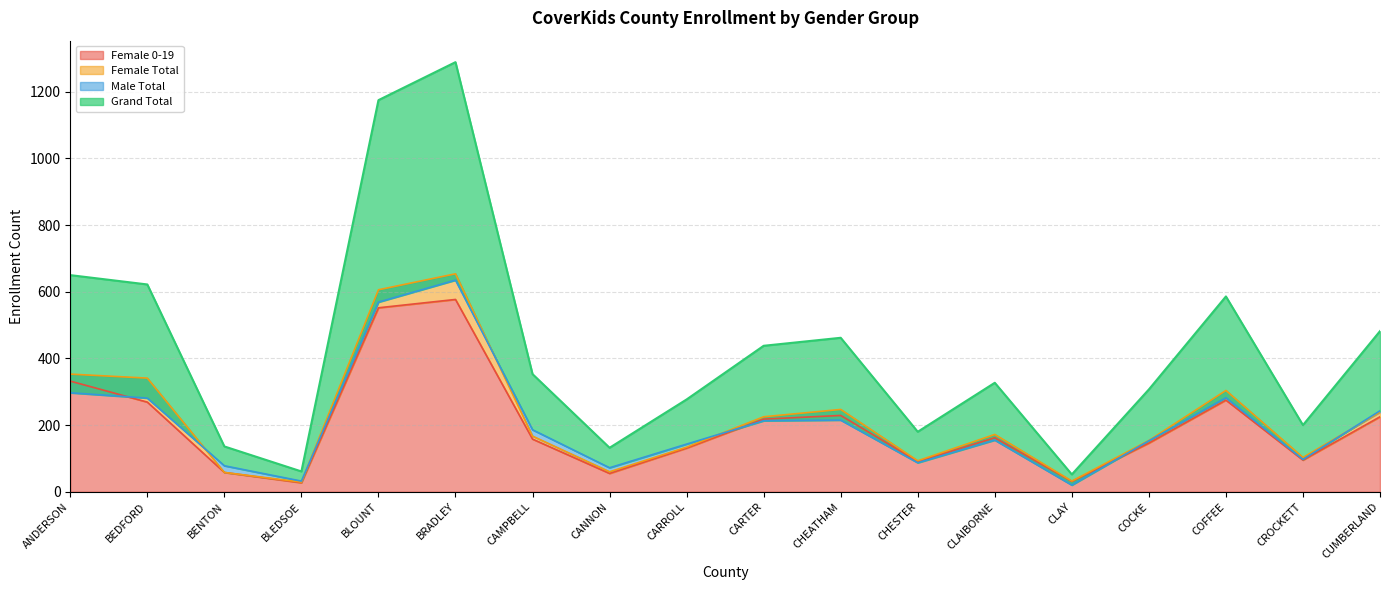

What is the approximate value of Female Total at CROCKETT, to the nearest 50?

100